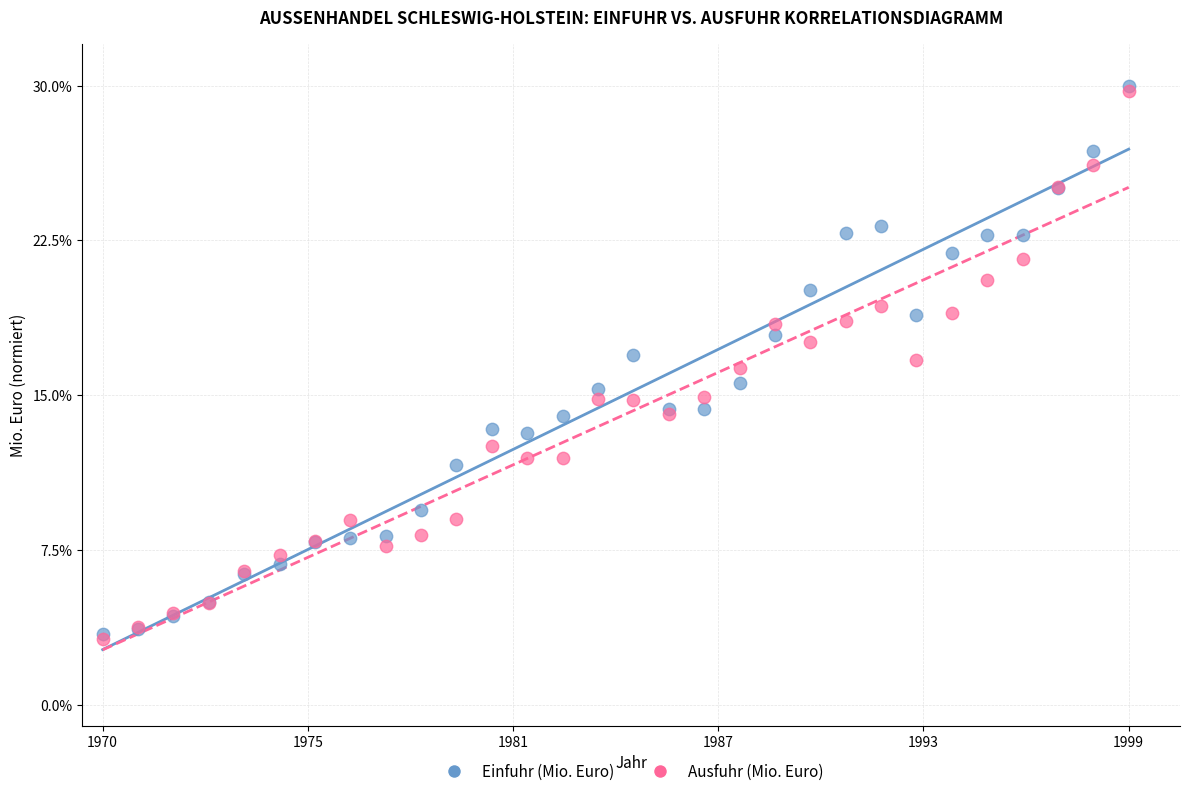

What are all the series names shown in the legend?

Einfuhr (Mio. Euro), Ausfuhr (Mio. Euro)